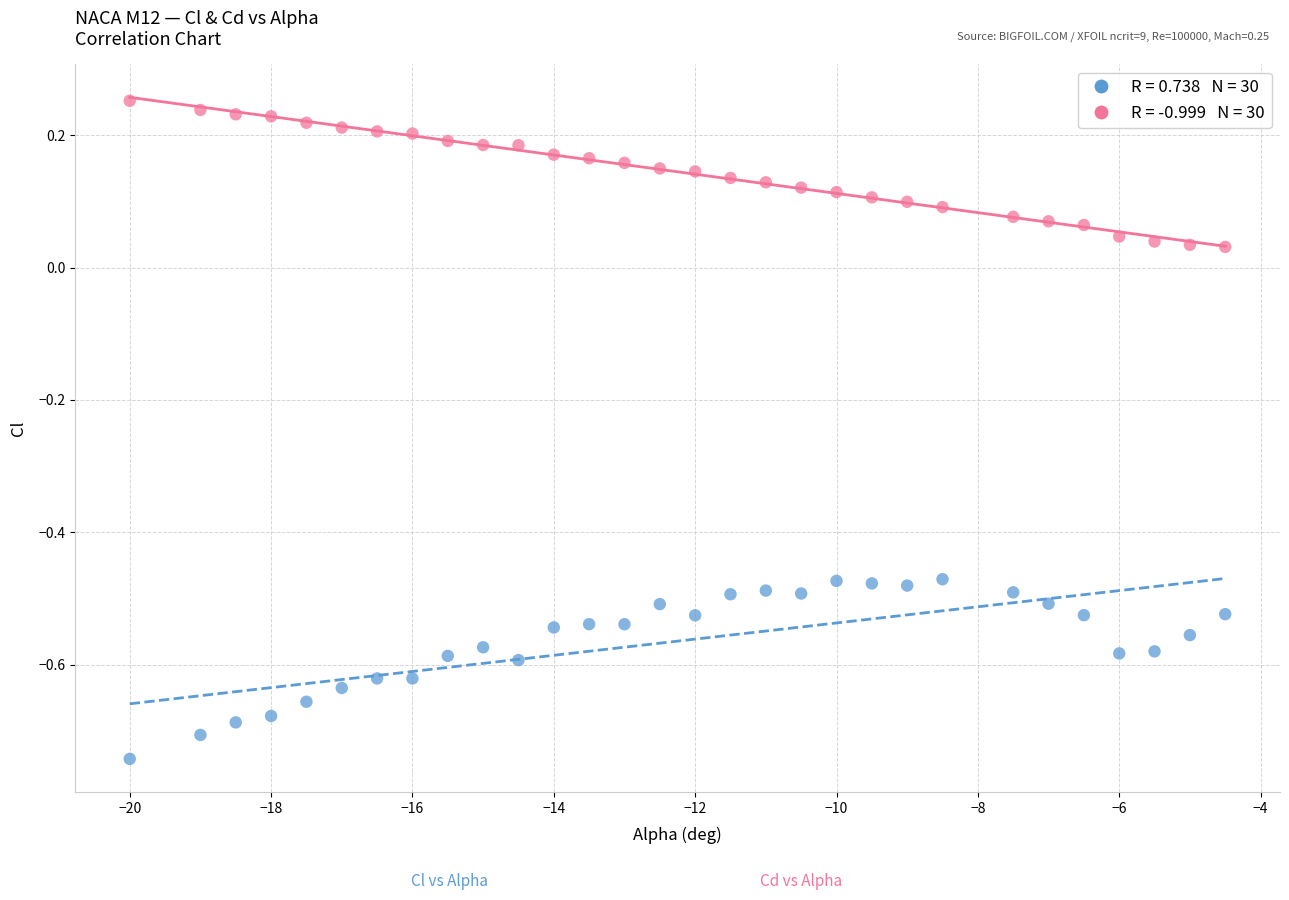

Across all data points, what is the range of Y values (max minus min)?

1.0